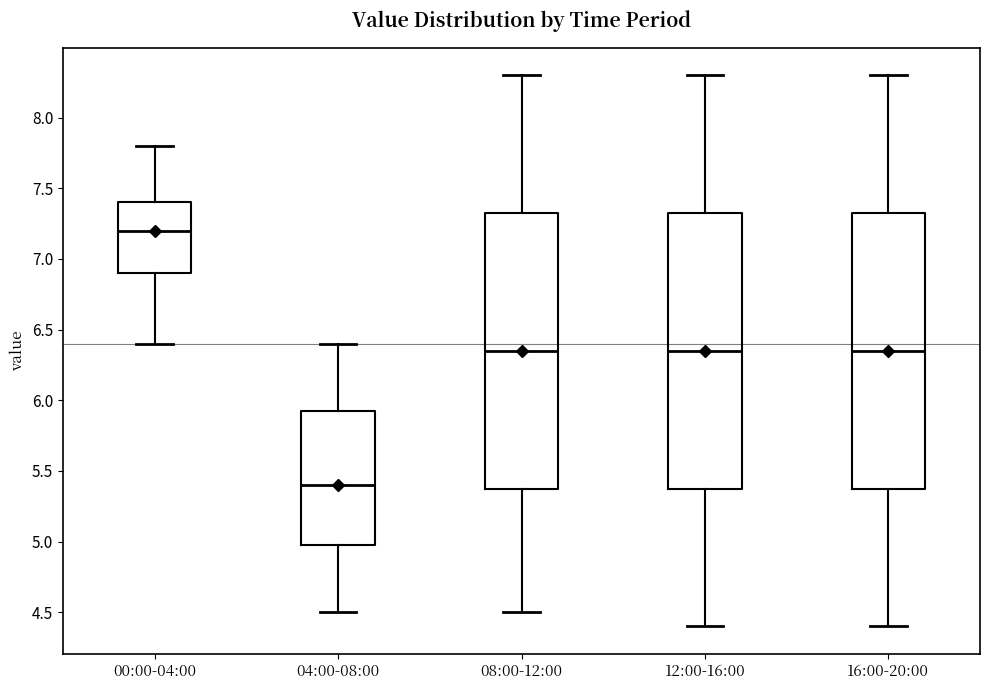

Where is the lower edge of the box for 12:00-16:00 on the y-axis? The values are not printed on the chart, so give them approximately, as read against the axis.

5.40